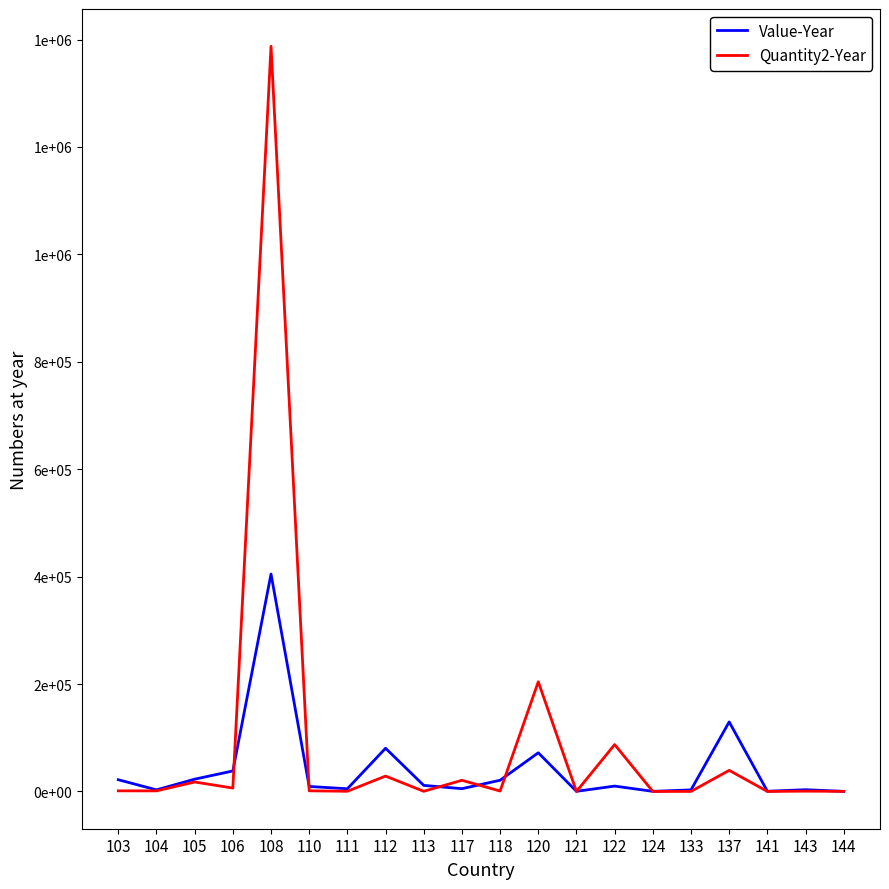

In Quantity2-Year, how many points are lower than both neighbors (excluding endpoints)?

8